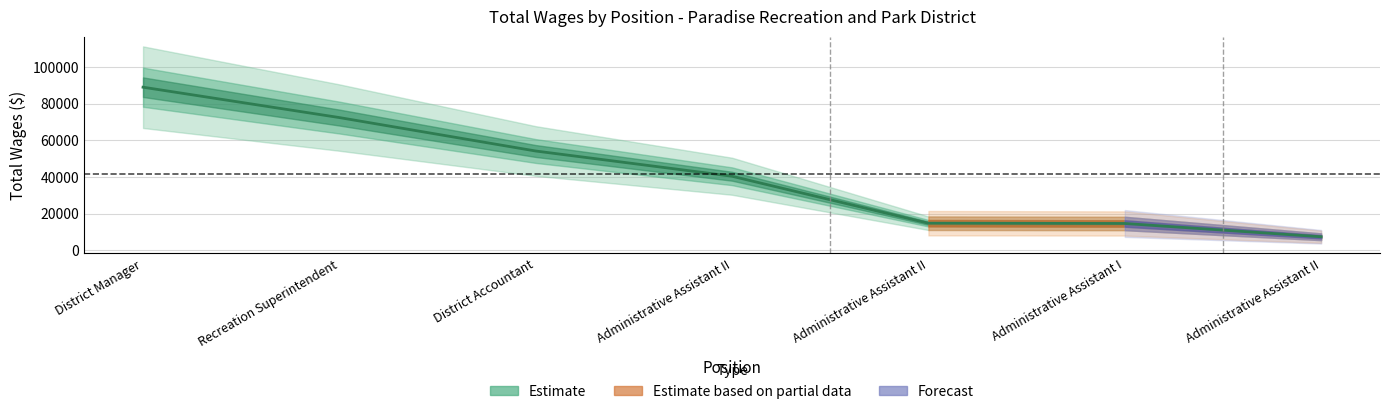

What is the minimum value shown in the chart?

7410